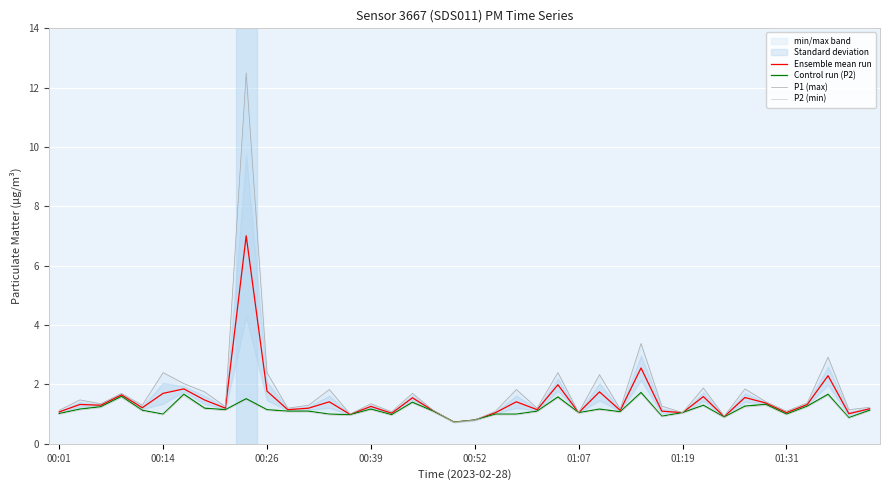

Which series changed the most between 17 and 19?

P1 (max)